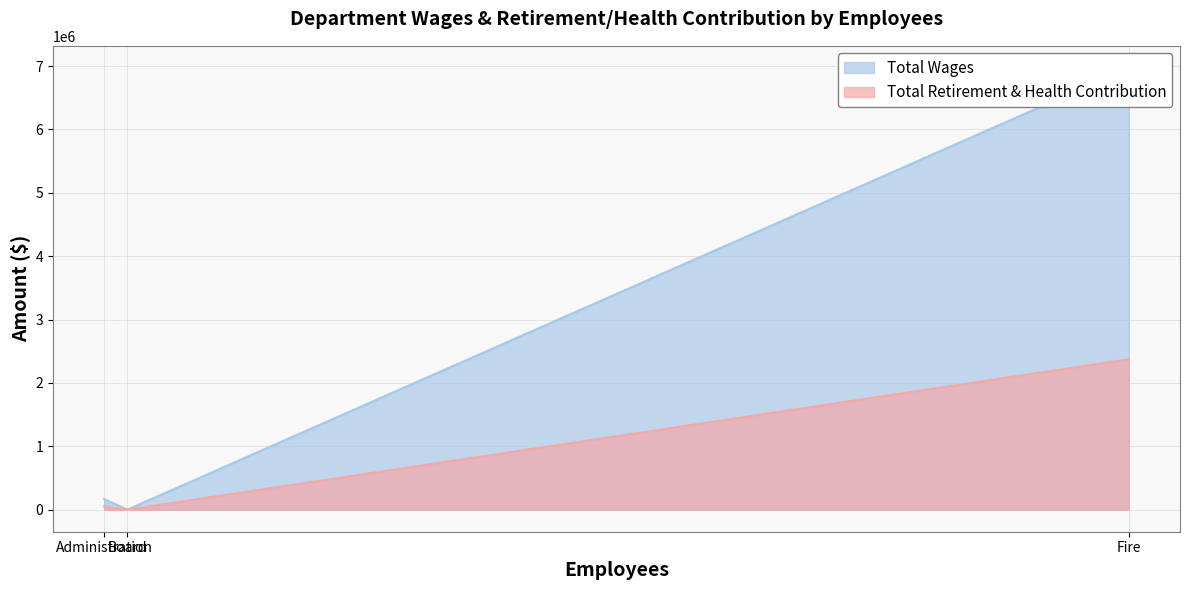

What is the sum of the Total Retirement & Health Contribution values at Fire and Administration?

2424603